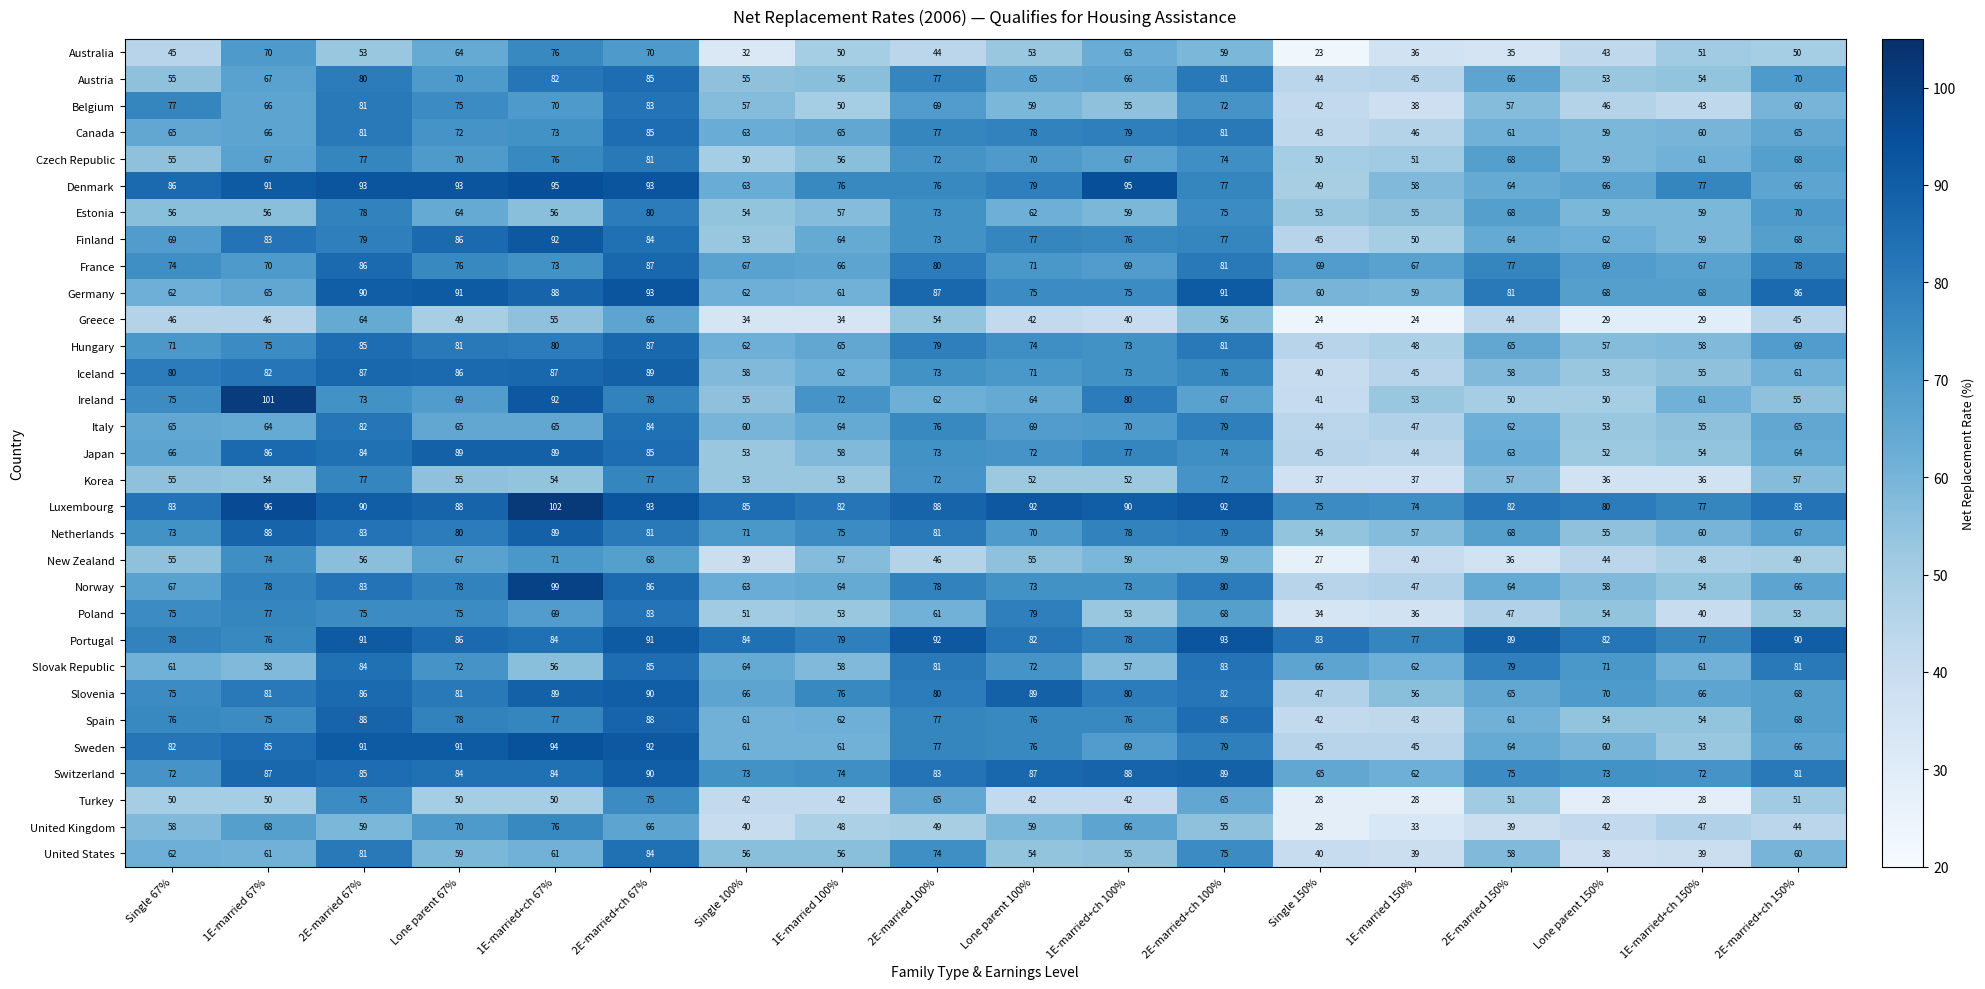

What is the approximate value of Norway at 1E-married 150%, to the nearest 10?

50